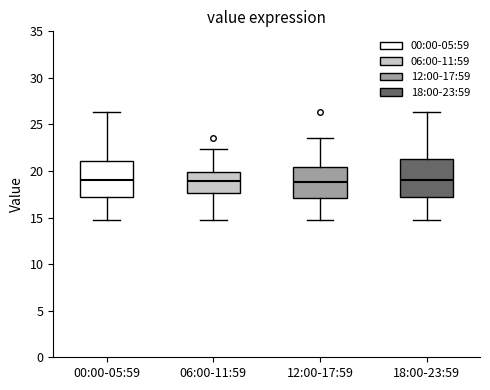

Reading left to right, transcribe this box plot: for each box, give where its median line is, the range the box spans, and where its two whiskers end, as read against the y-axis. The values are not printed on the chart, so give them approximately, as read against the axis.

00:00-05:59: median 19.0, box 17.0 to 21.0, whiskers 14.5 to 26.5
06:00-11:59: median 19.0, box 17.5 to 20.0, whiskers 14.5 to 22.5
12:00-17:59: median 19.0, box 17.0 to 20.5, whiskers 14.5 to 23.5
18:00-23:59: median 19.0, box 17.0 to 21.5, whiskers 14.5 to 26.5